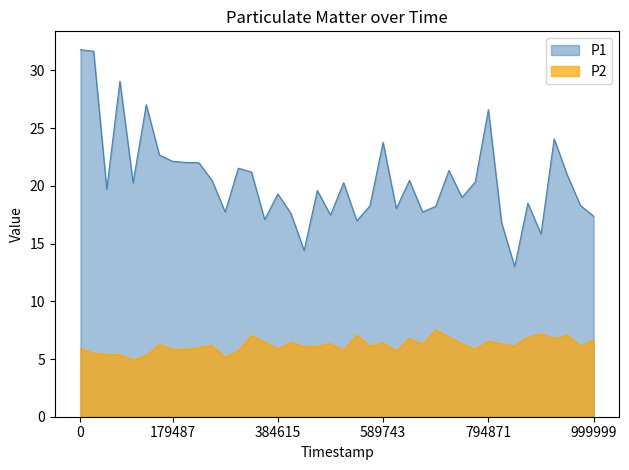

True or false: P2 has a value of 1.2 at 179487.

False